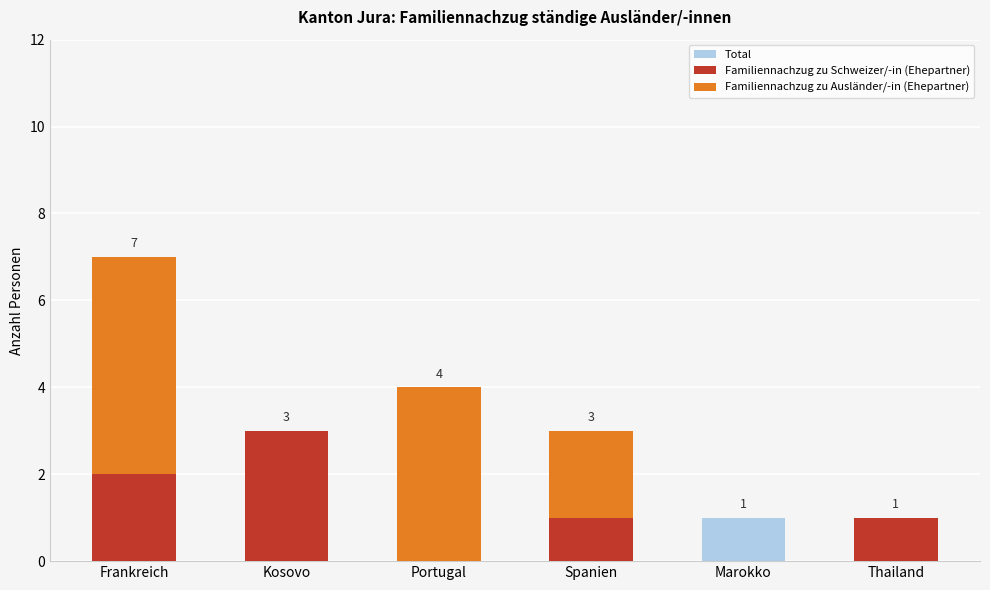

What is the spread (max minus min) of values at Portugal?

4